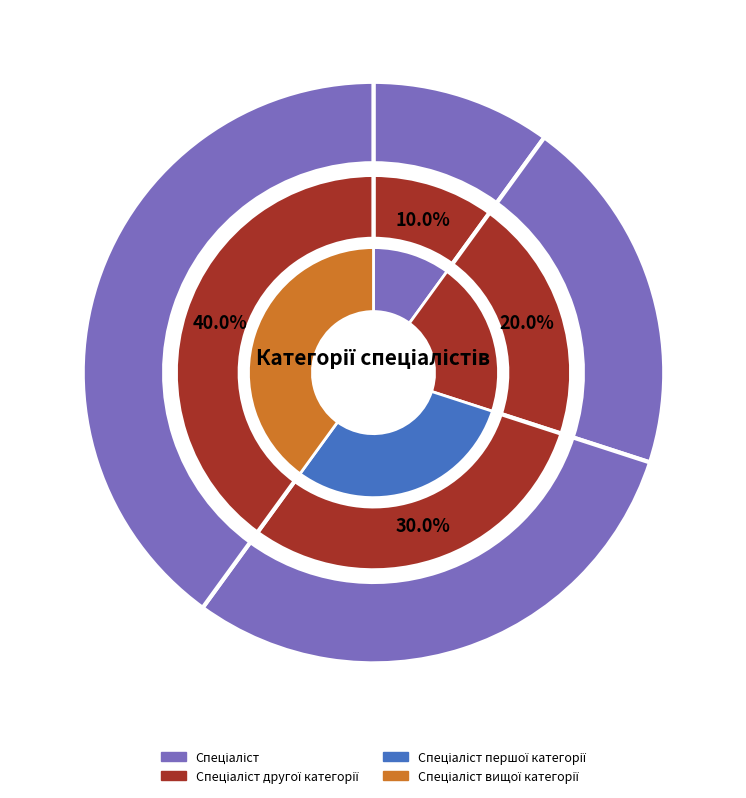

What percentage is the Спеціаліст вищої категорії slice, to the nearest percent?

40%